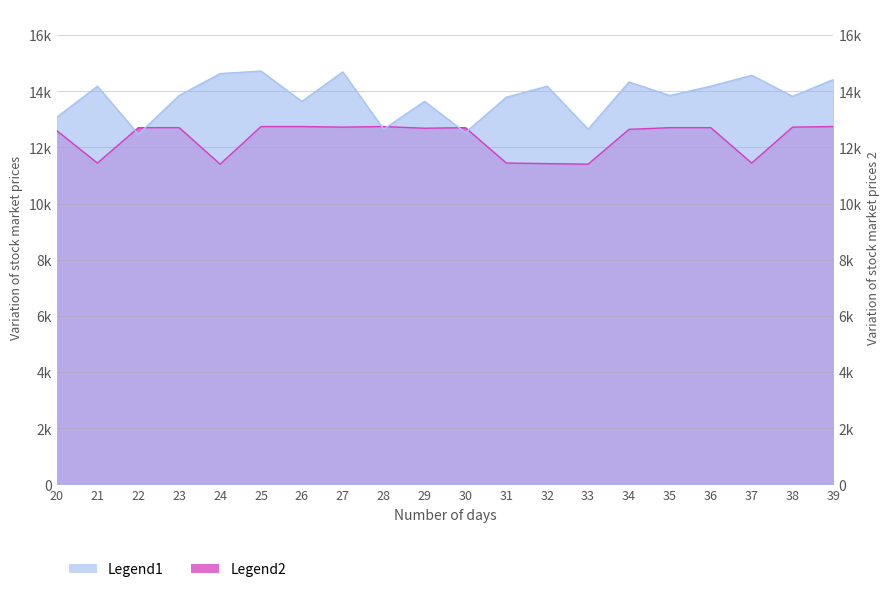

What is the smallest value displayed?

11400